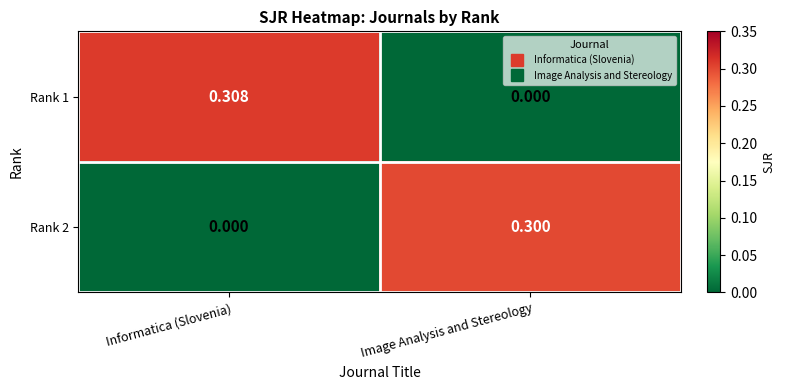

Which category has the lowest value in the Rank 2 series?

Informatica (Slovenia)